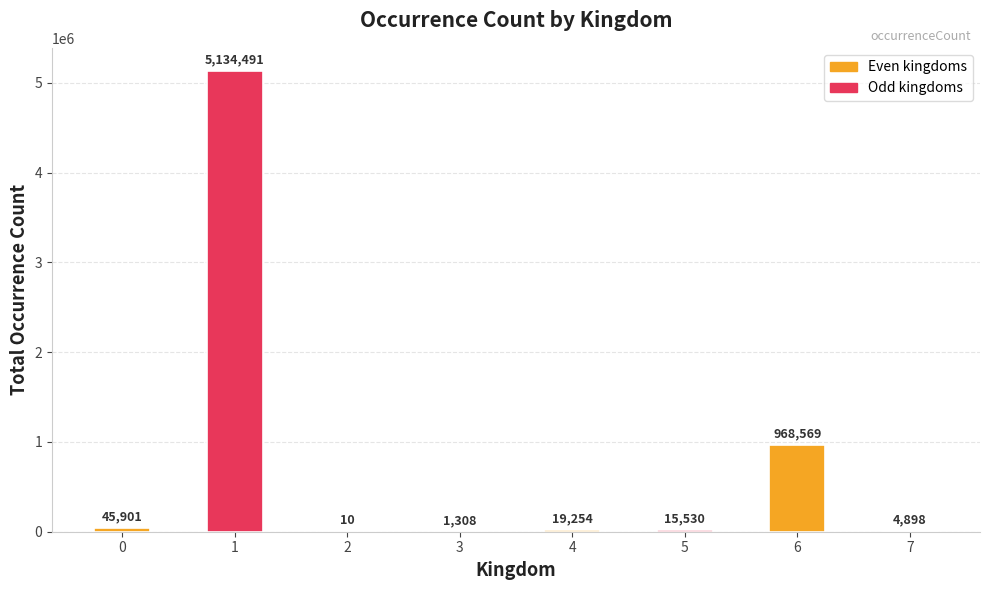

Count the number of data series in this chart.

1